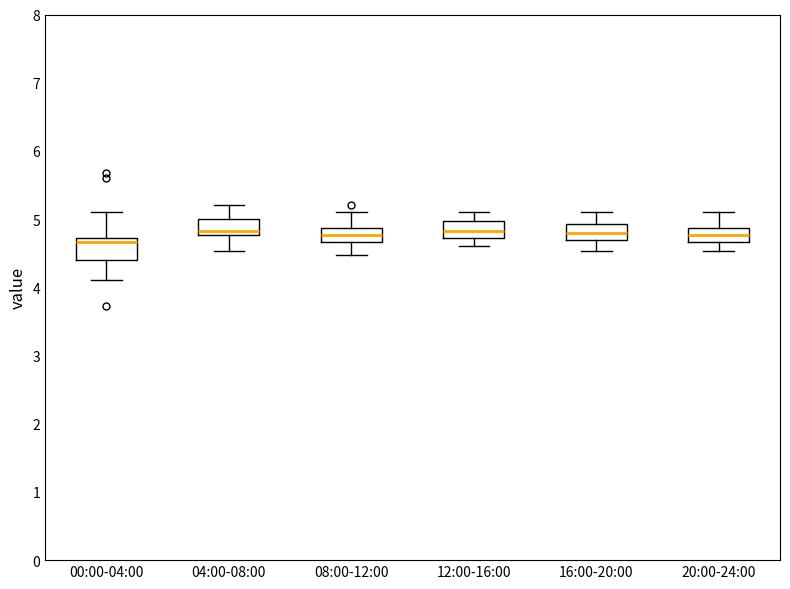

Where is the lower edge of the box for 04:00-08:00 on the y-axis? The values are not printed on the chart, so give them approximately, as read against the axis.

4.8